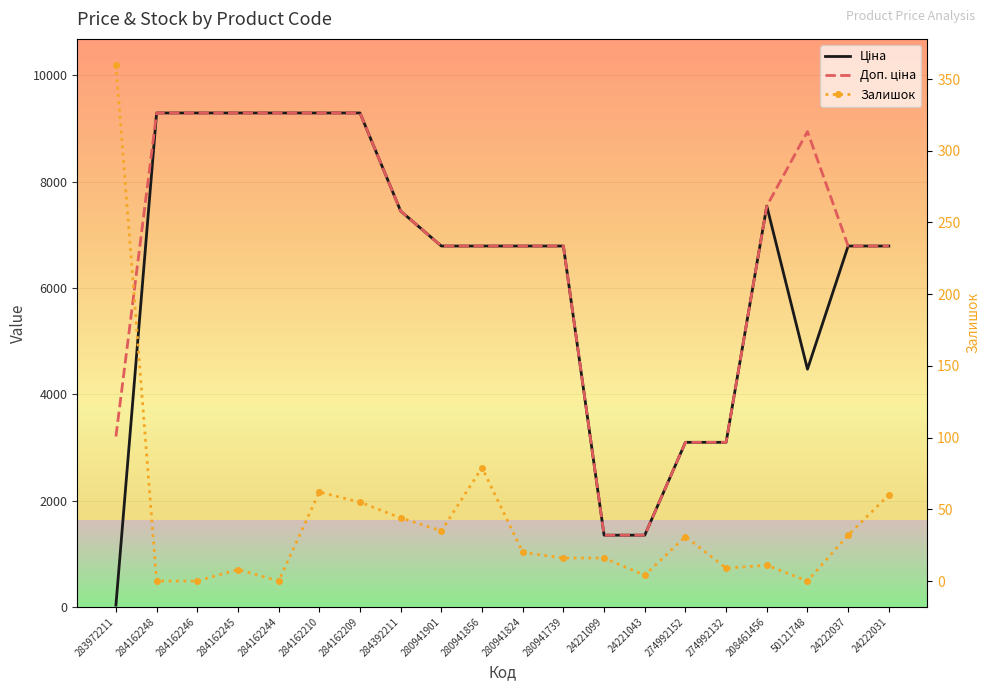

What is the label of the 16th point from the right?

284162244